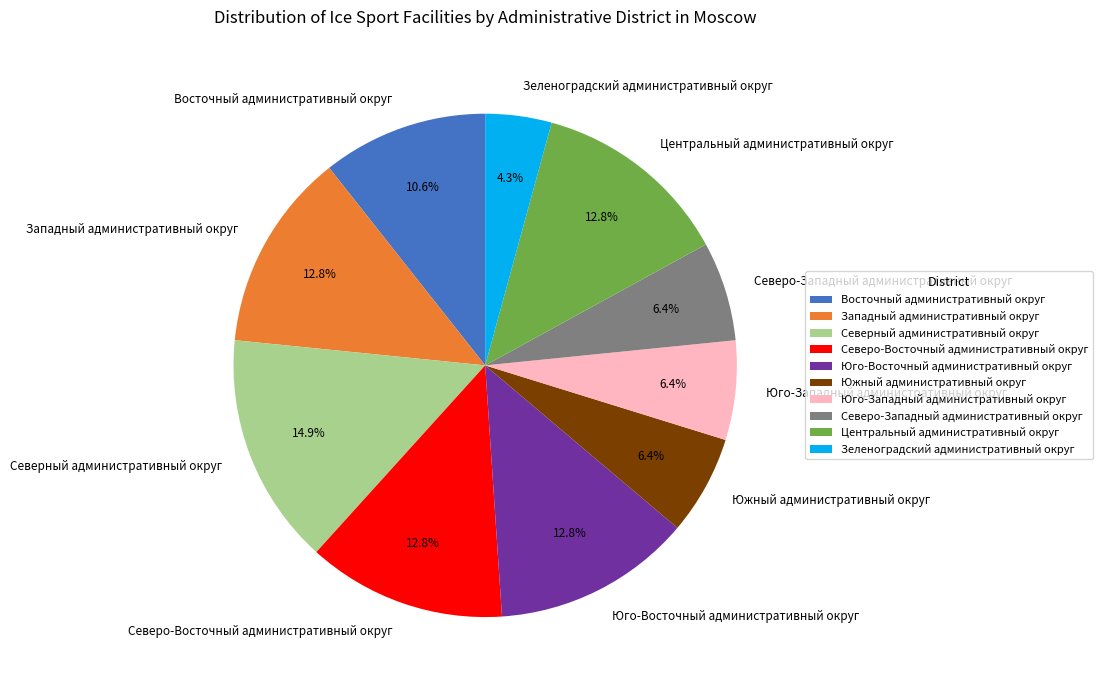

What is the ratio of the value at Центральный административный округ to the value at Восточный административный округ?

1.2